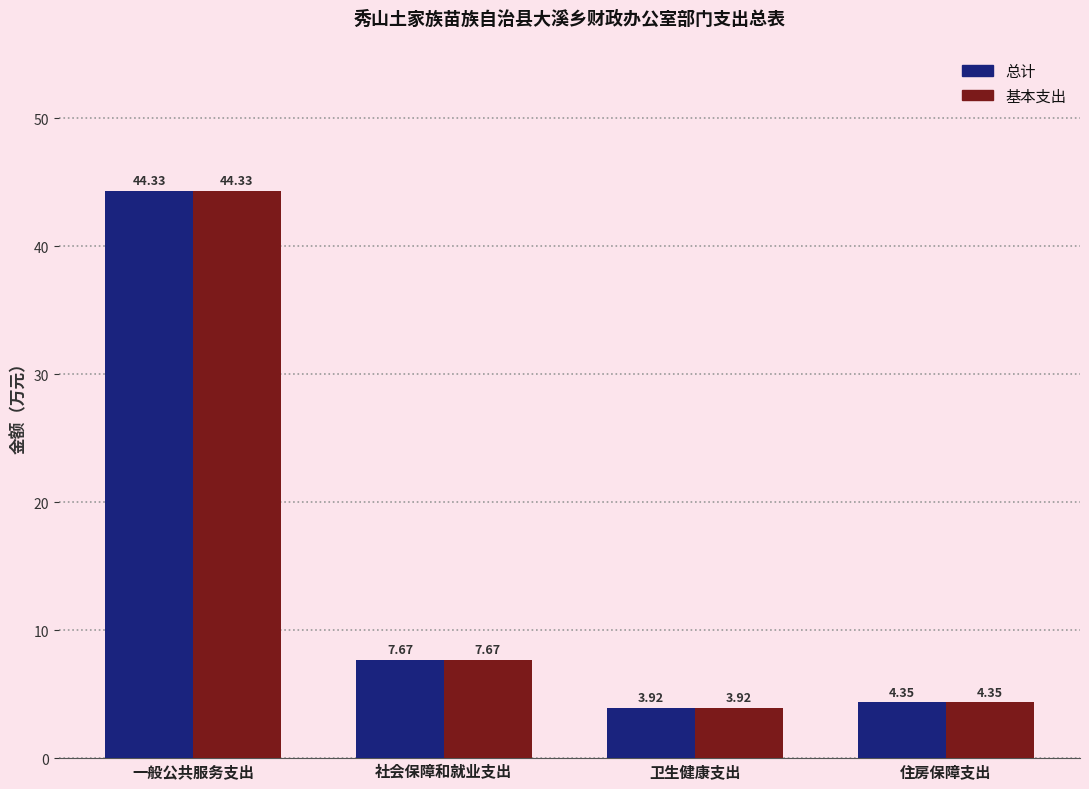

At which label does 基本支出 first exceed 7?

一般公共服务支出